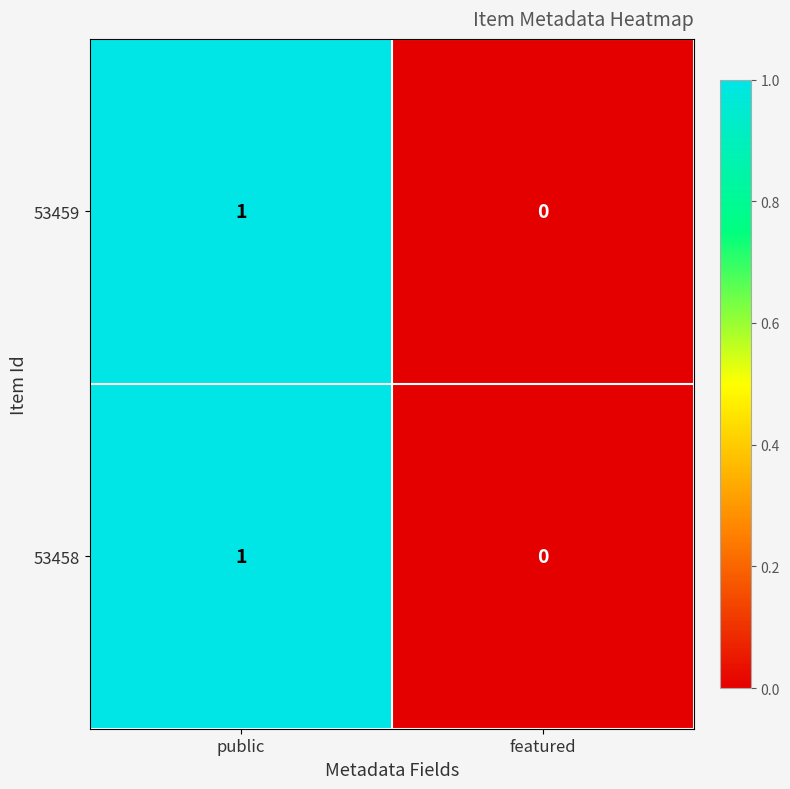

Reading left to right, transcribe all the data shown in this chart.

53459: 1	0
53458: 1	0